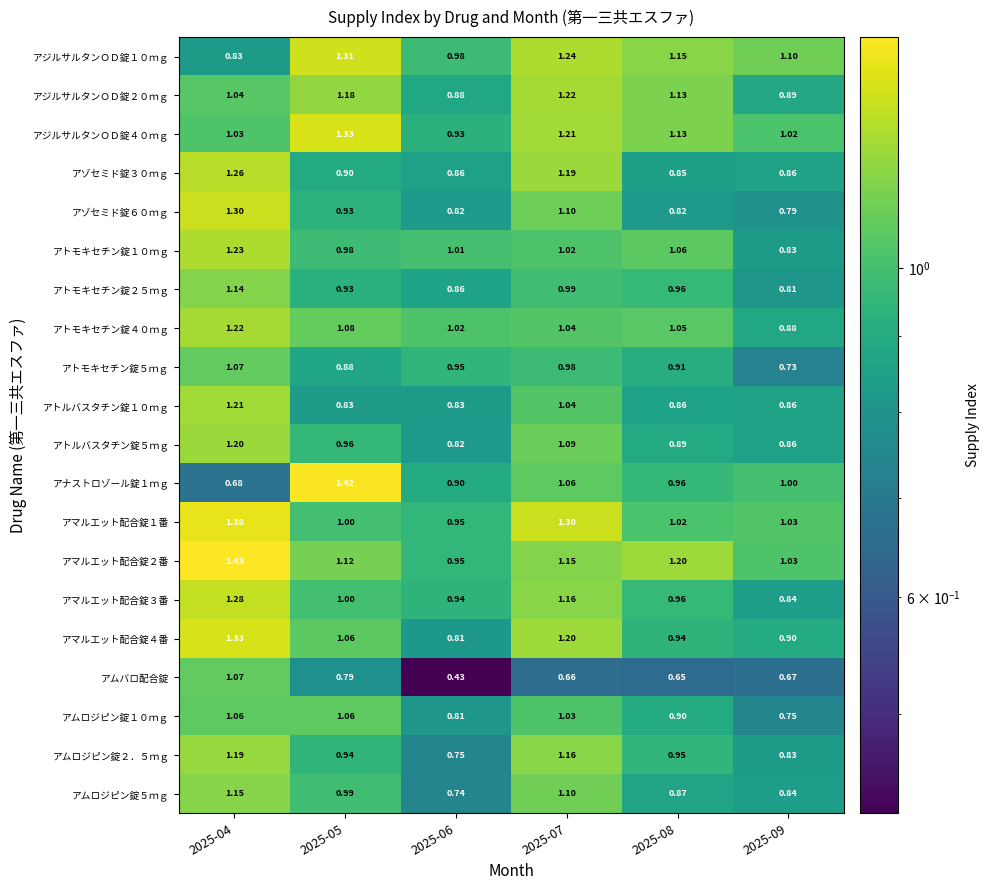

Between 2025-04 and 2025-06, which series saw the biggest shift?

アムバロ配合錠